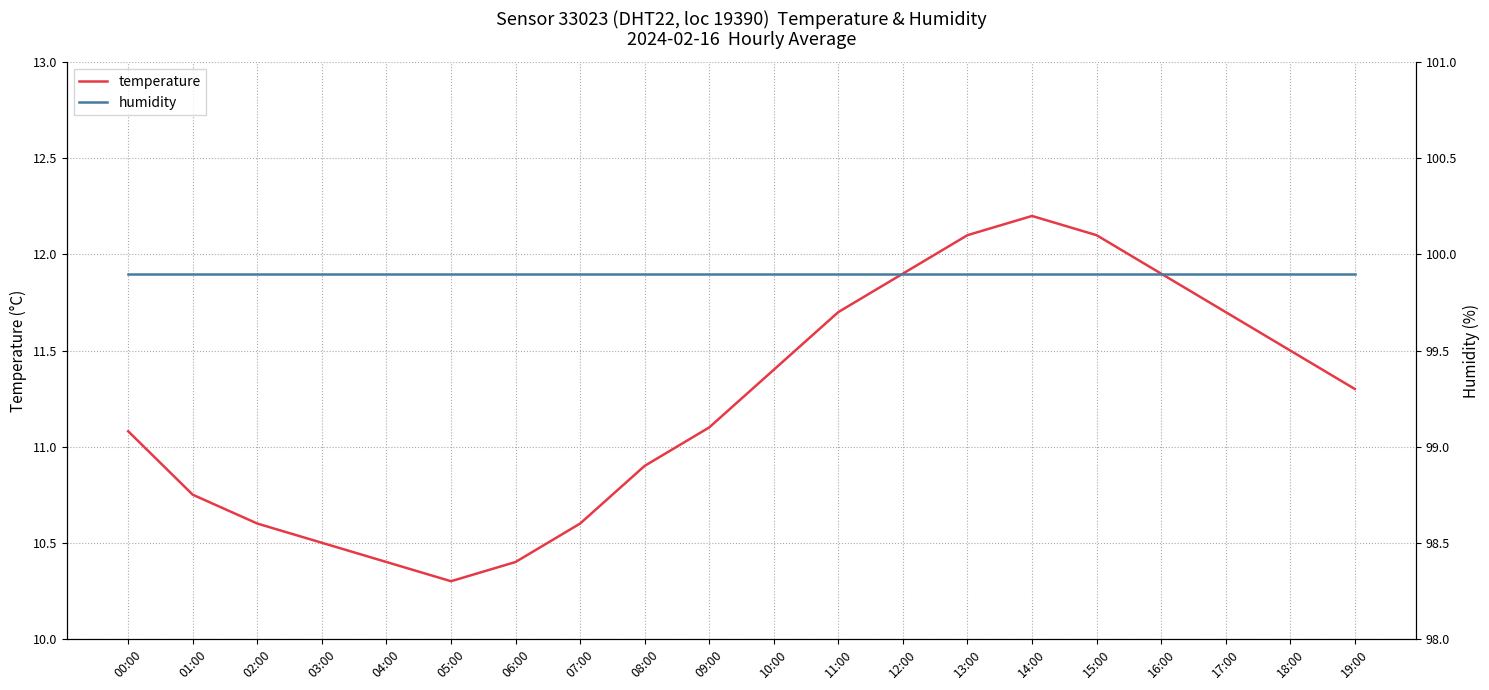

Count the number of categories in the chart.

20